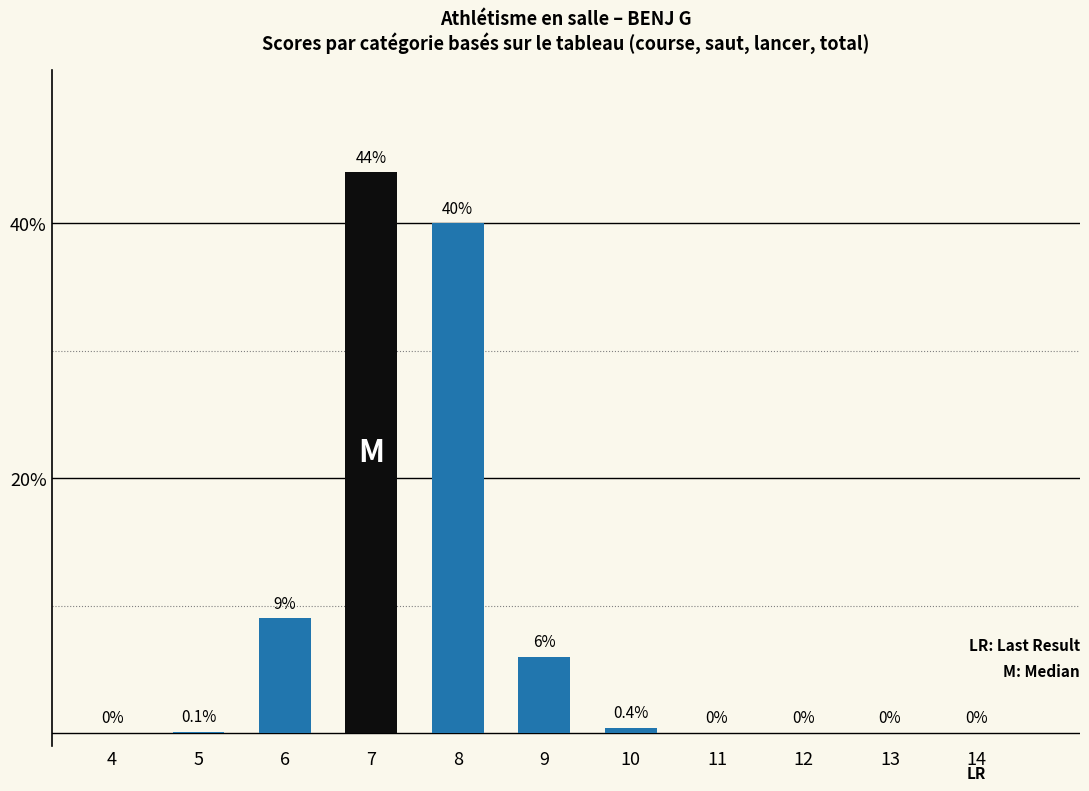

What is the sum of the values at 7 and 8?

84.0